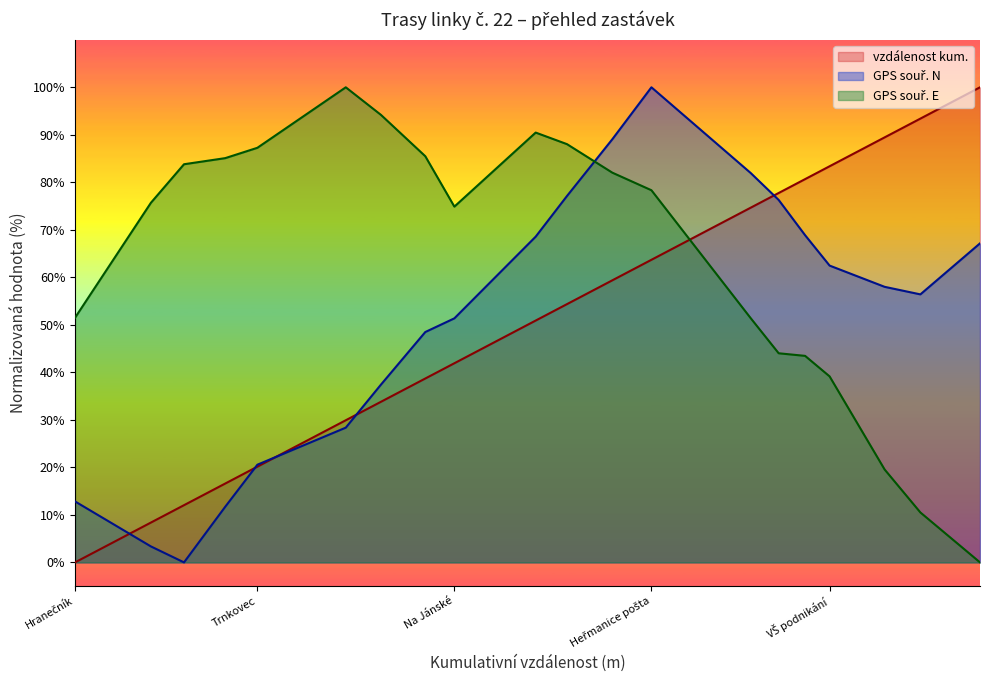

What is the value of the GPS souř. E point at the 6th from the left?

100.0